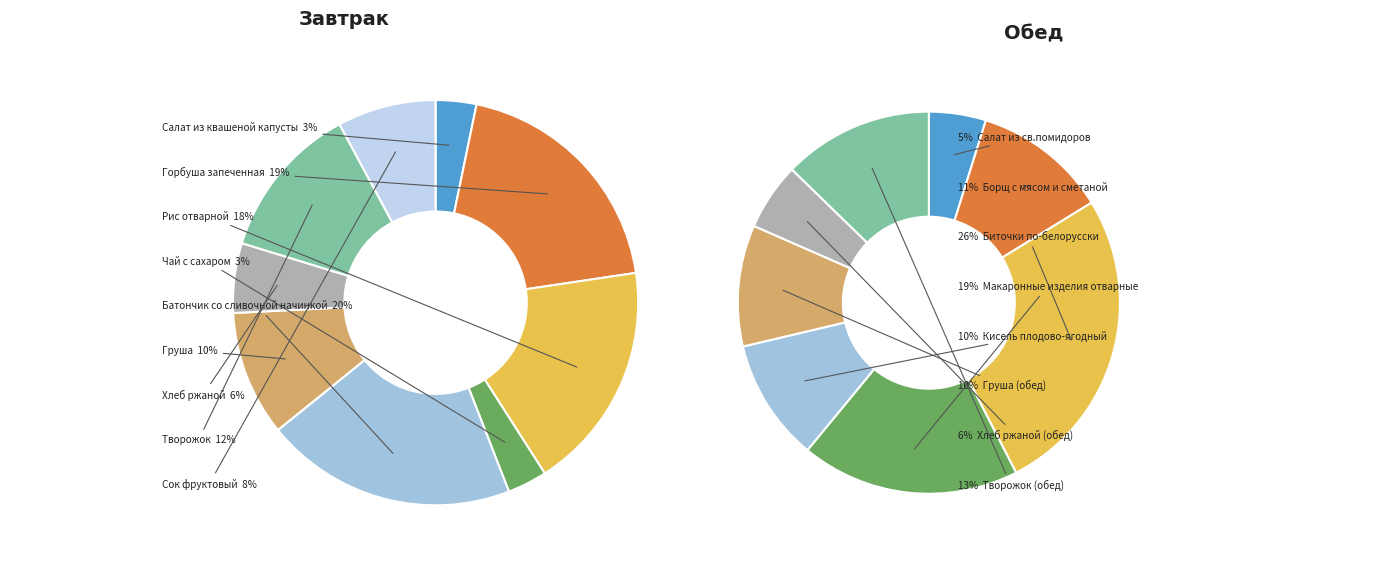

How many segments does this pie chart have?

9